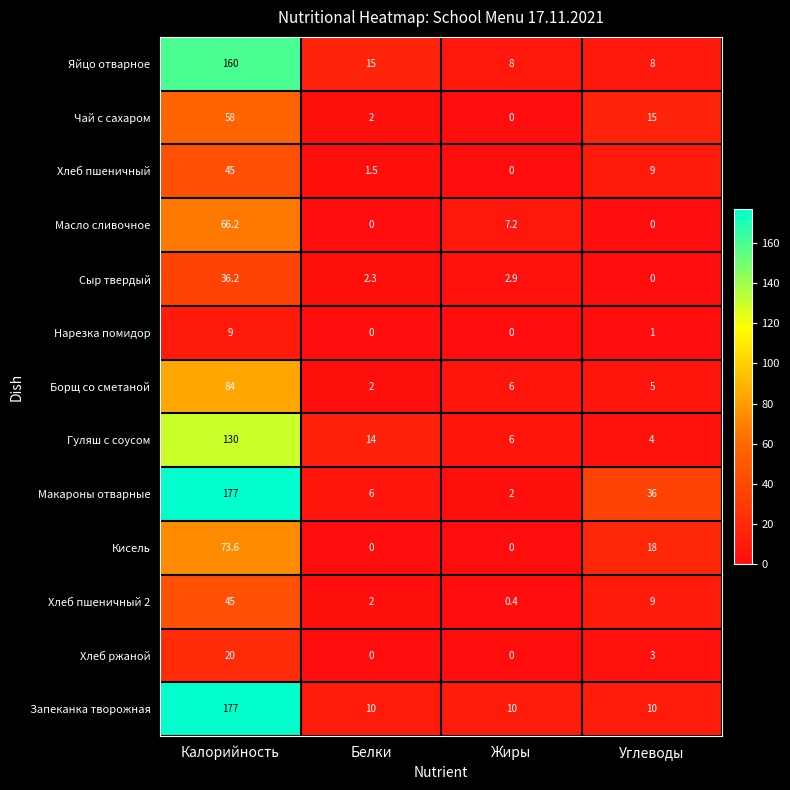

List the labels in order of Макароны отварные value, largest first.

Калорийность, Углеводы, Белки, Жиры